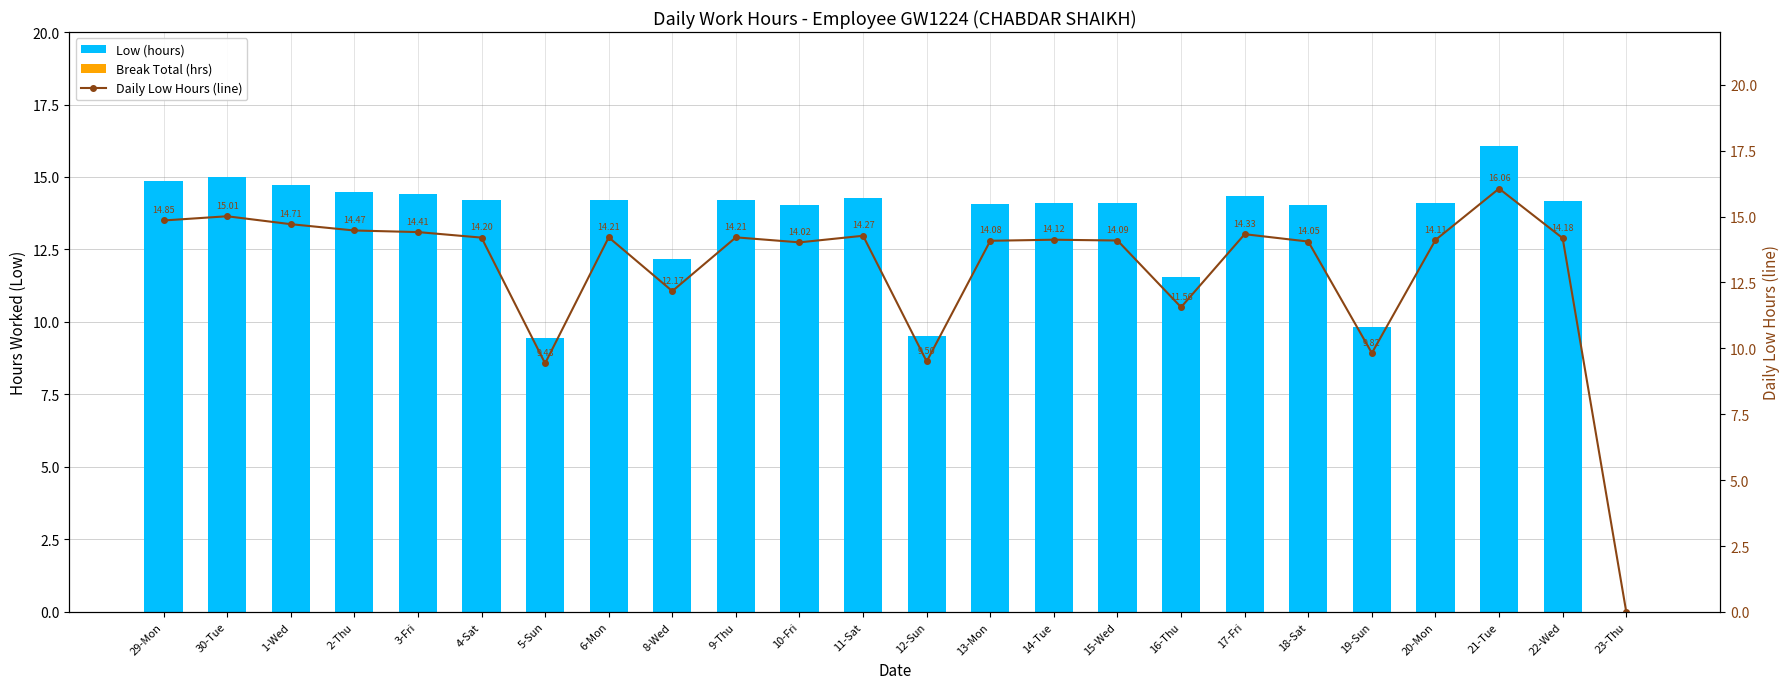

Reading right to left, transcribe all the data shown in this chart.

Low (hours): 23-Thu=0.0	22-Wed=14.2	21-Tue=16.1	20-Mon=14.1	19-Sun=9.8	18-Sat=14.1	17-Fri=14.3	16-Thu=11.6	15-Wed=14.1	14-Tue=14.1	13-Mon=14.1	12-Sun=9.5	11-Sat=14.3	10-Fri=14.0	9-Thu=14.2	8-Wed=12.2	6-Mon=14.2	5-Sun=9.4	4-Sat=14.2	3-Fri=14.4	2-Thu=14.5	1-Wed=14.7	30-Tue=15.0	29-Mon=14.8
Break Total (hrs): 23-Thu=0.0	22-Wed=0.0	21-Tue=0.0	20-Mon=0.0	19-Sun=0.0	18-Sat=0.0	17-Fri=0.0	16-Thu=0.0	15-Wed=0.0	14-Tue=0.0	13-Mon=0.0	12-Sun=0.0	11-Sat=0.0	10-Fri=0.0	9-Thu=0.0	8-Wed=0.0	6-Mon=0.0	5-Sun=0.0	4-Sat=0.0	3-Fri=0.0	2-Thu=0.0	1-Wed=0.0	30-Tue=0.0	29-Mon=0.0
Daily Low Hours (line): 23-Thu=0.0	22-Wed=14.2	21-Tue=16.1	20-Mon=14.1	19-Sun=9.8	18-Sat=14.1	17-Fri=14.3	16-Thu=11.6	15-Wed=14.1	14-Tue=14.1	13-Mon=14.1	12-Sun=9.5	11-Sat=14.3	10-Fri=14.0	9-Thu=14.2	8-Wed=12.2	6-Mon=14.2	5-Sun=9.4	4-Sat=14.2	3-Fri=14.4	2-Thu=14.5	1-Wed=14.7	30-Tue=15.0	29-Mon=14.8